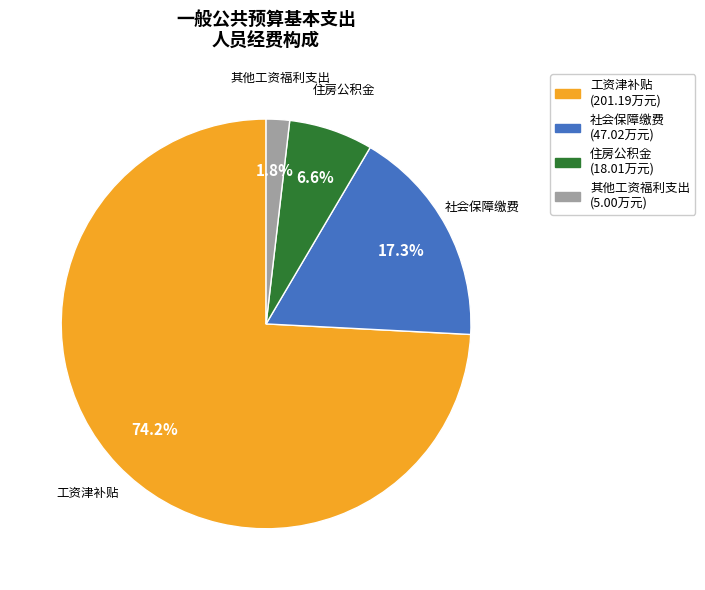

Is the sum of 其他工资福利支出 (5.00万元) and 住房公积金 (18.01万元) greater than half?

No